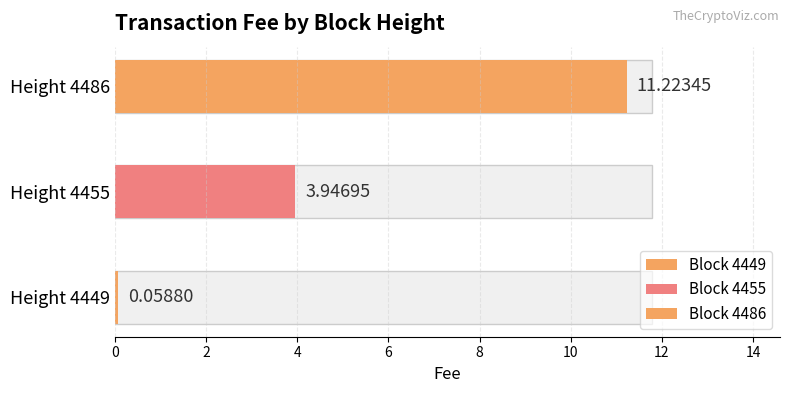

What is the value of the 3rd bar from the left?

11.2